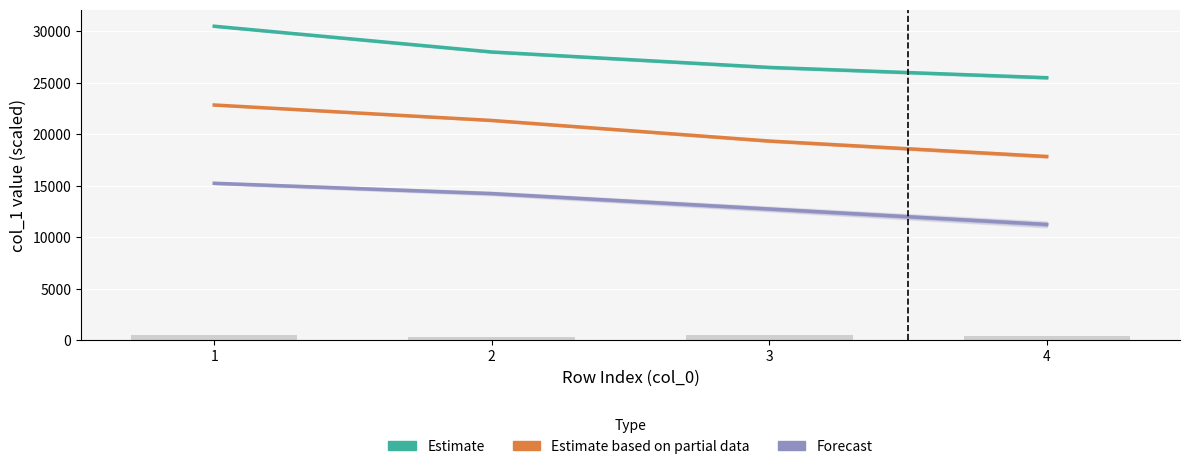

What is the average value of the Estimate based on partial data series?

20350